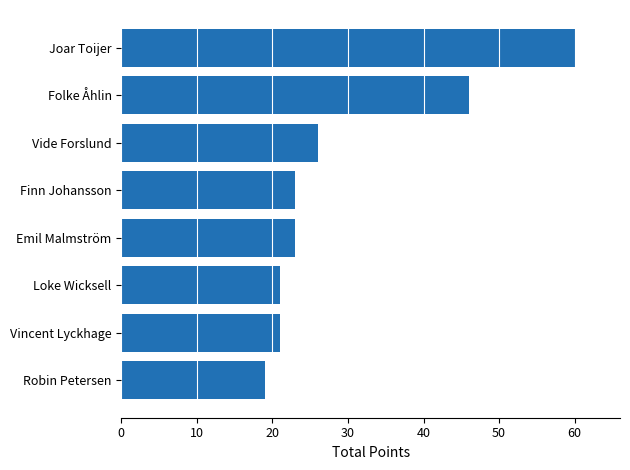

Are the bars grouped side by side (vs. stacked)?

No